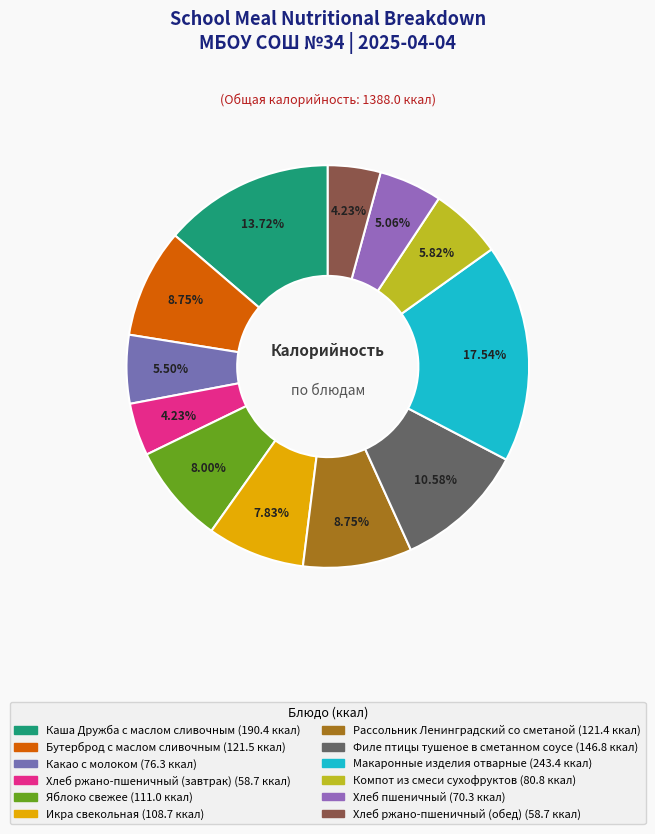

The Яблоко свежее slice represents 8% of the pie. True or false?

True